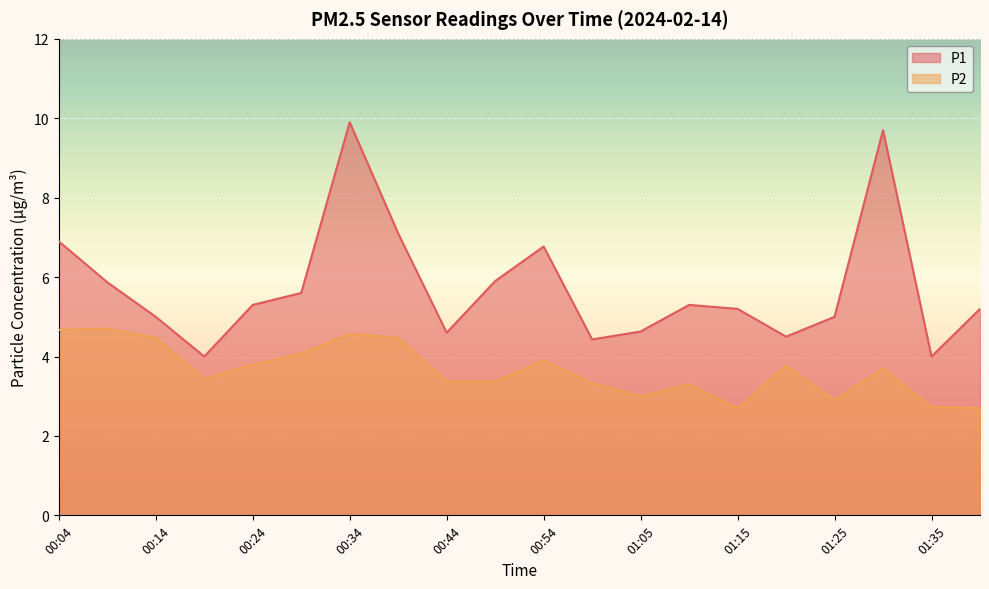

How many lines are shown in the chart?

2